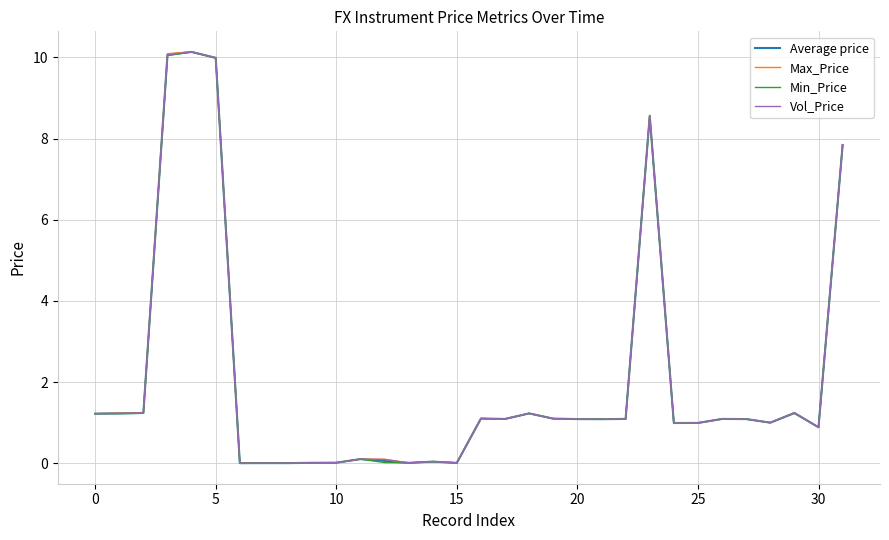

What is the greatest value displayed?

10.1